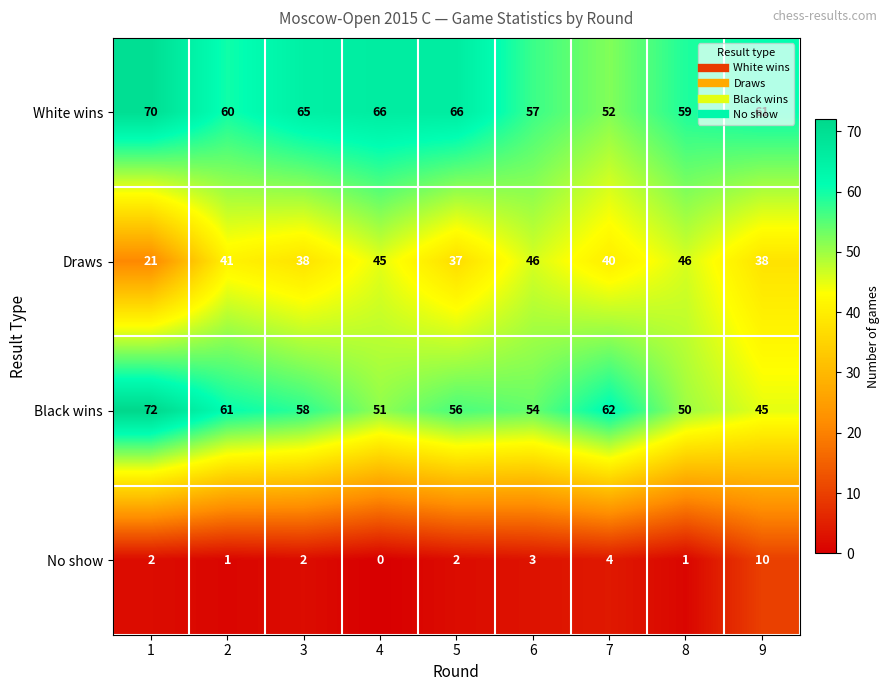

What is the difference between the highest and lowest values at 3?

63